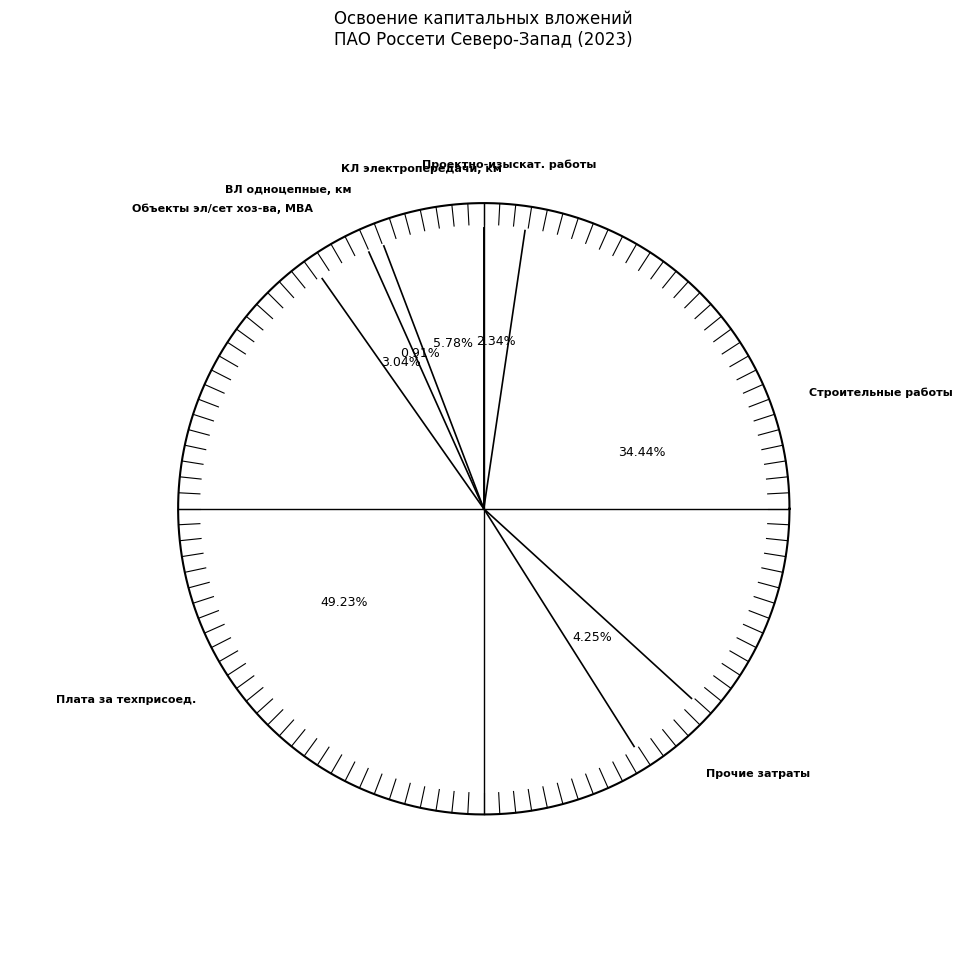

Does any single category account for the majority?

No